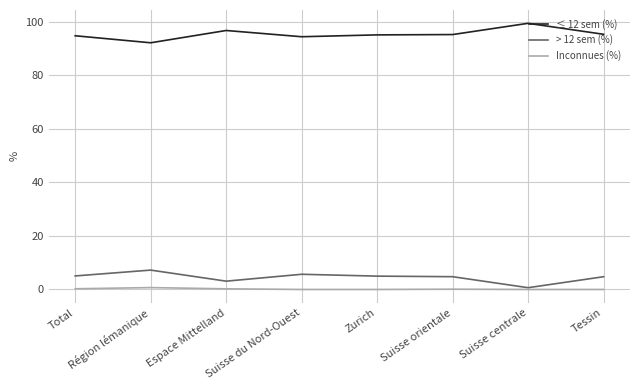

What is the difference between the ≤ 12 sem (%) values at Total and Région lémanique?

2.6